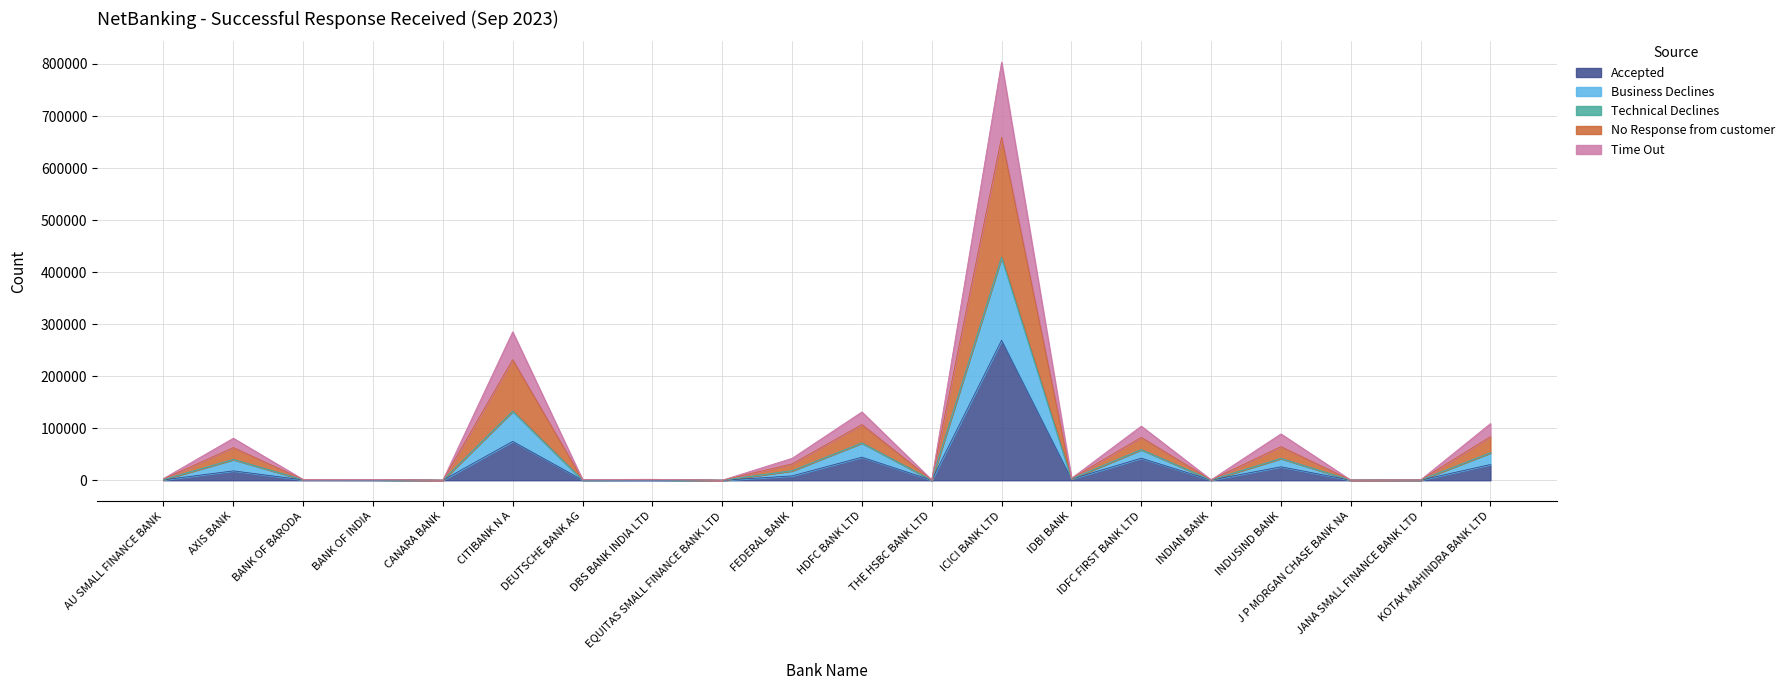

How many values in the No Response from customer series exceed 1237?

9